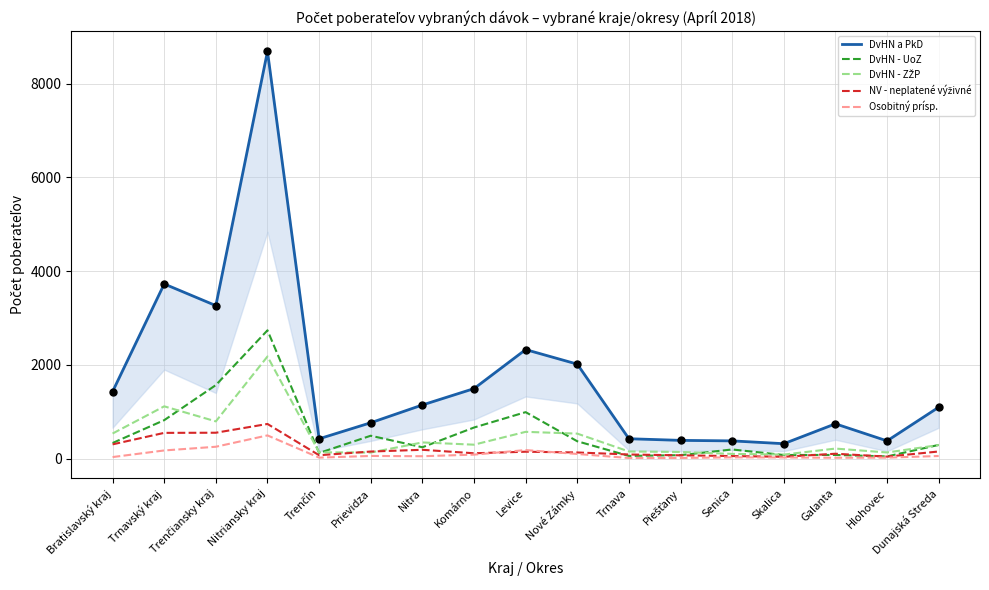

Which series reaches the minimum Y coordinate?

Osobitný prísp.